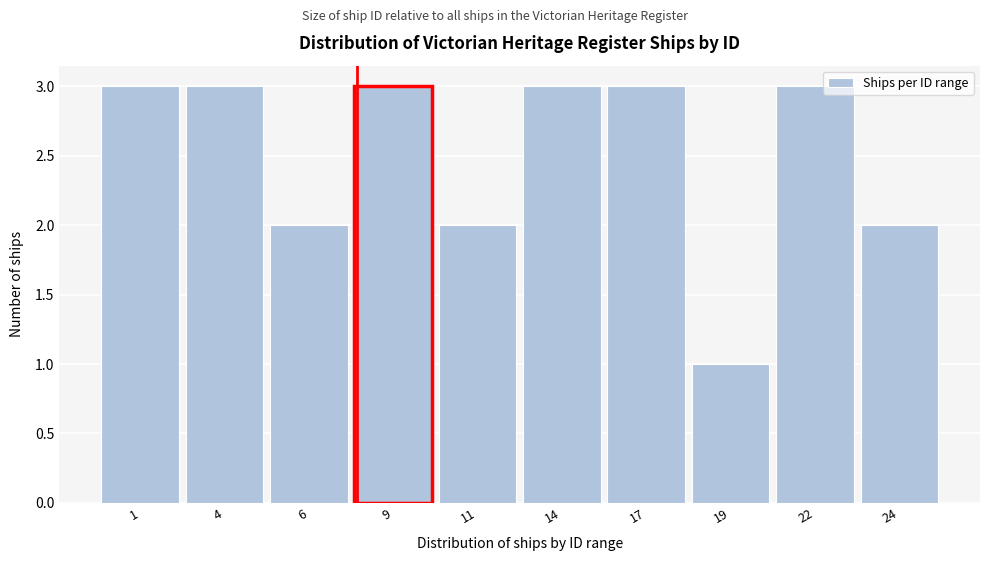

Reading left to right, list all the values displayed in this chart.

3	3	2	3	2	3	3	1	3	2